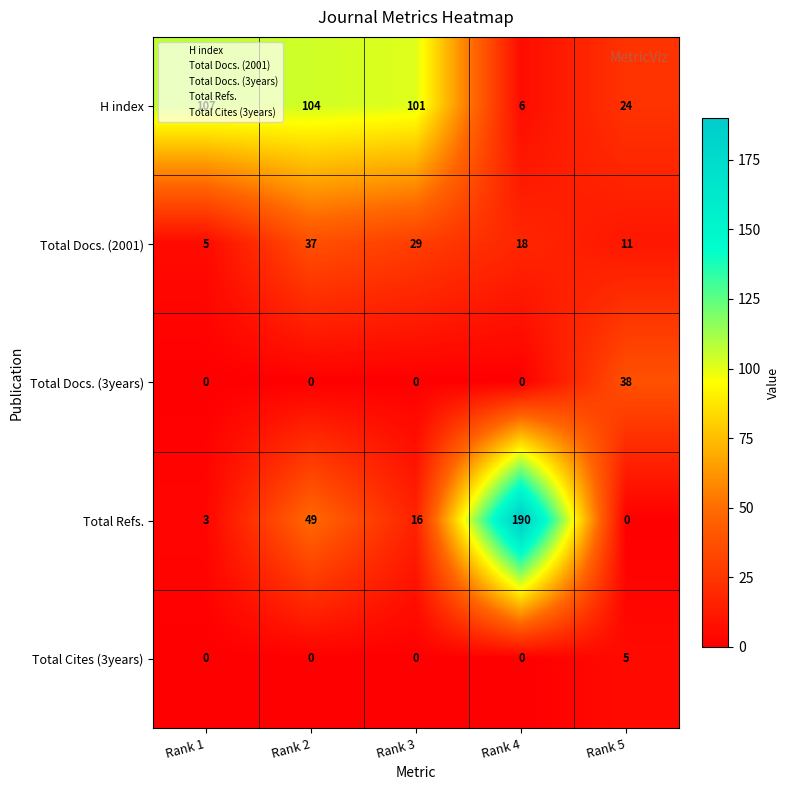

Rank the series by their maximum value, from highest to lowest.

Total Refs., H index, Total Docs. (3years), Total Docs. (2001), Total Cites (3years)